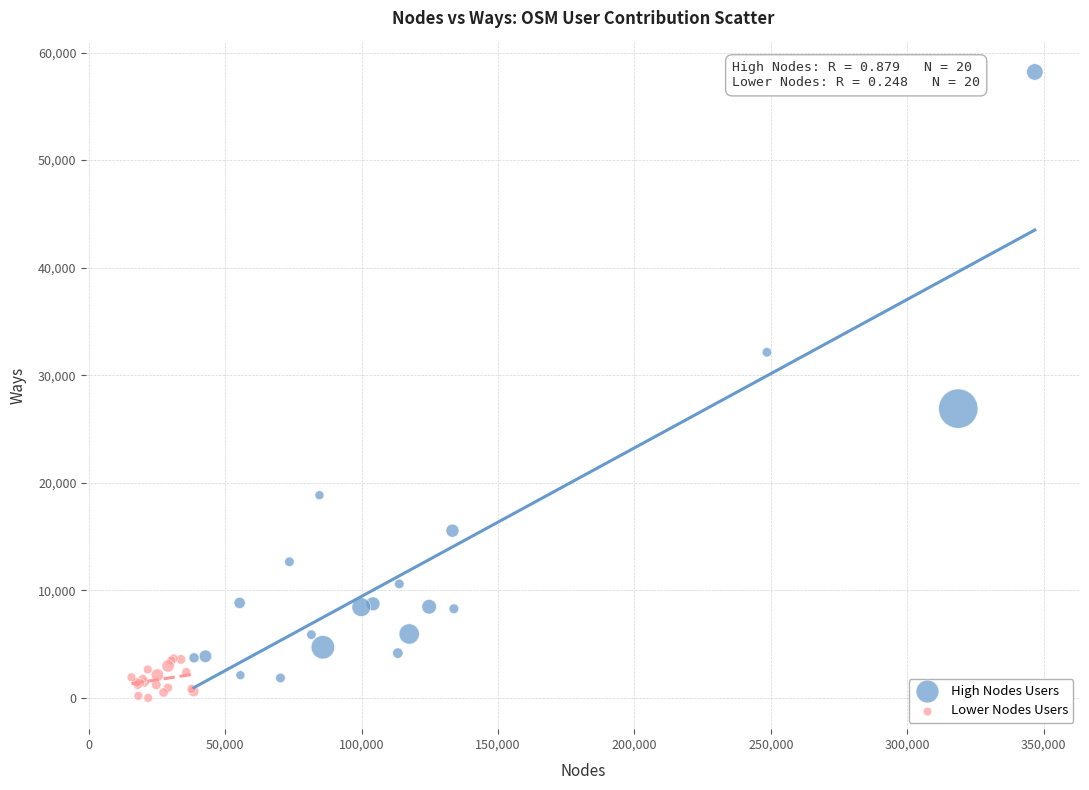

Which series has the largest Y range (max minus min)?

High Nodes Users